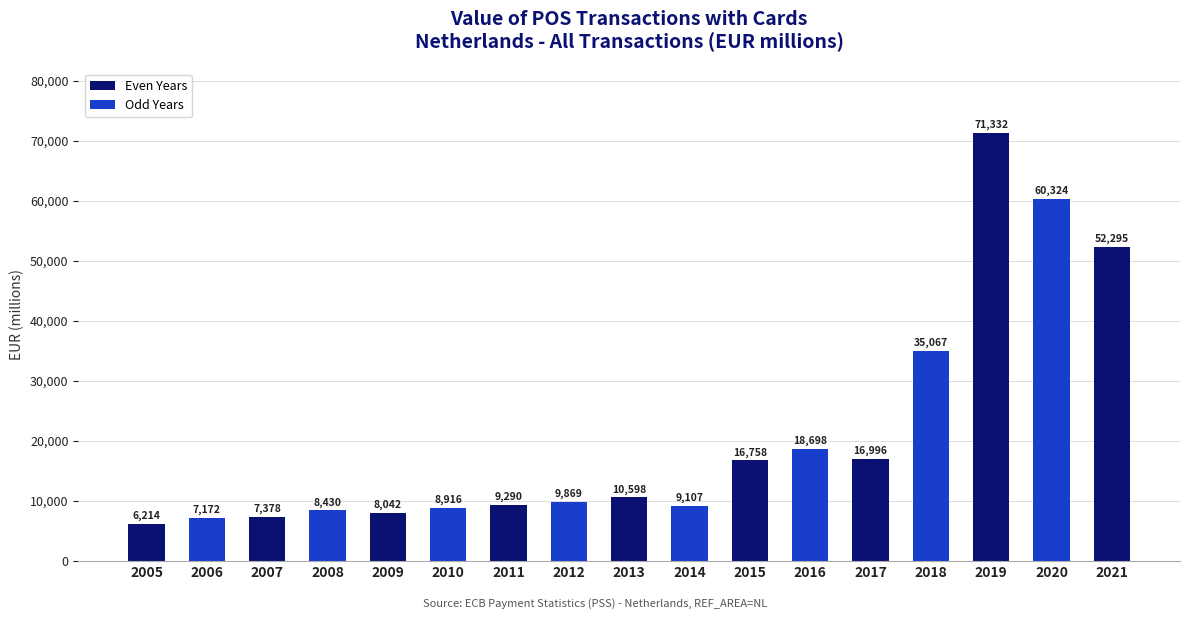

Is it true that the value at 2016 is 11689.7?

False